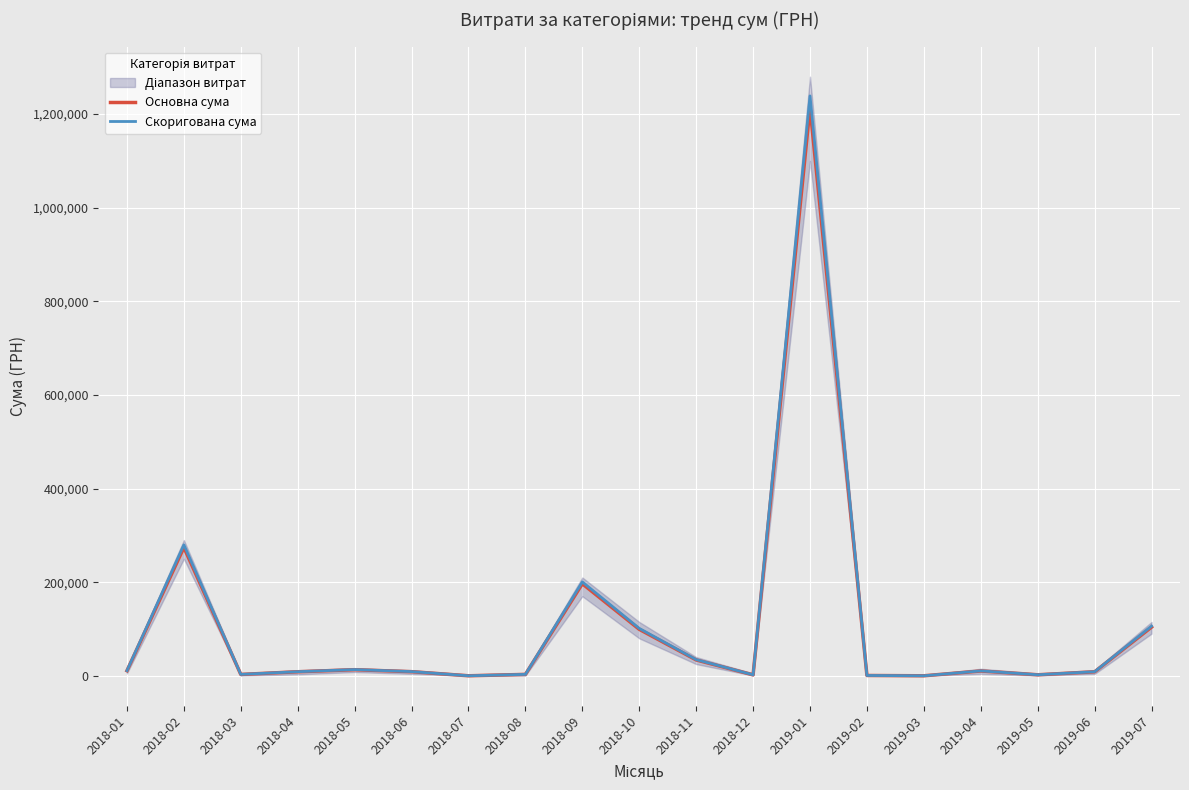

Reading left to right, what are all the values shown in this chart?

Основна сума: 10825.8	274272.0	2925.5	8552.5	13005.7	8750.0	0.0	2973.5	196615.1	99300.0	33847.5	2010.0	1214653.5	648.0	0.0	10261.8	2136.8	8500.0	104010.3
Скоригована сума: 11042.3	279757.4	2984.0	8723.6	13265.8	8925.0	0.0	3033.0	200547.5	101286.0	34524.4	2050.2	1238946.6	661.0	0.0	10467.0	2179.5	8670.0	106090.5